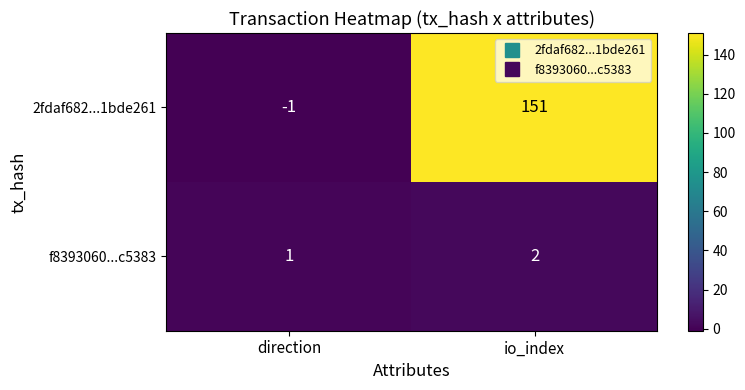

The 2fdaf682...1bde261 series shows 224 at io_index. True or false?

False